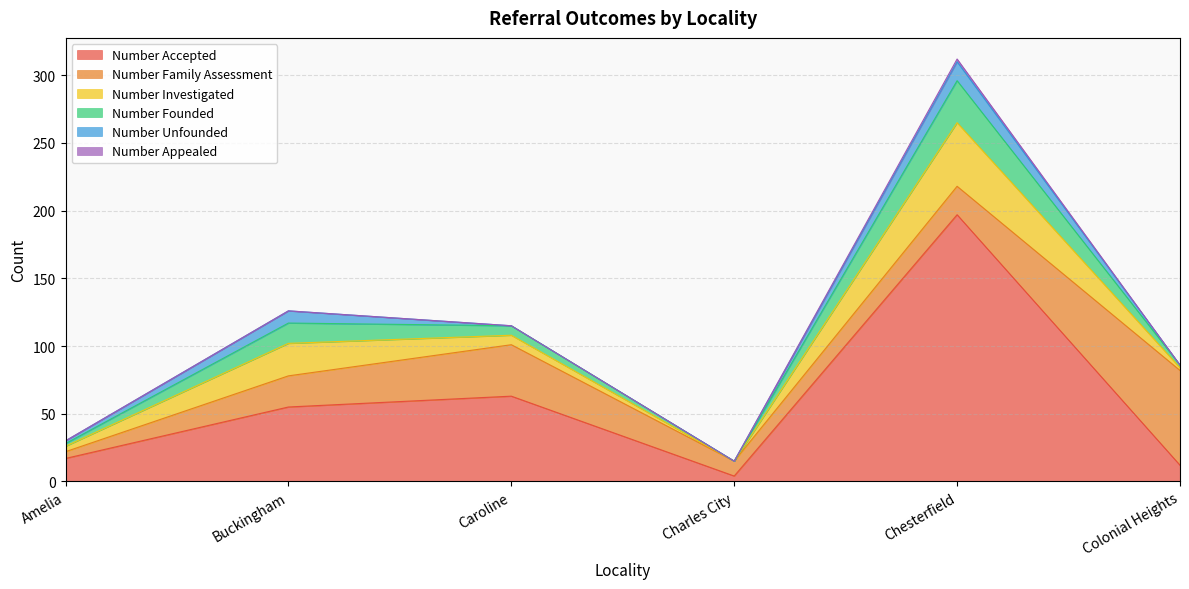

At Amelia, list the series in order from smallest to largest.

Number Appealed, Number Founded, Number Unfounded, Number Investigated, Number Family Assessment, Number Accepted